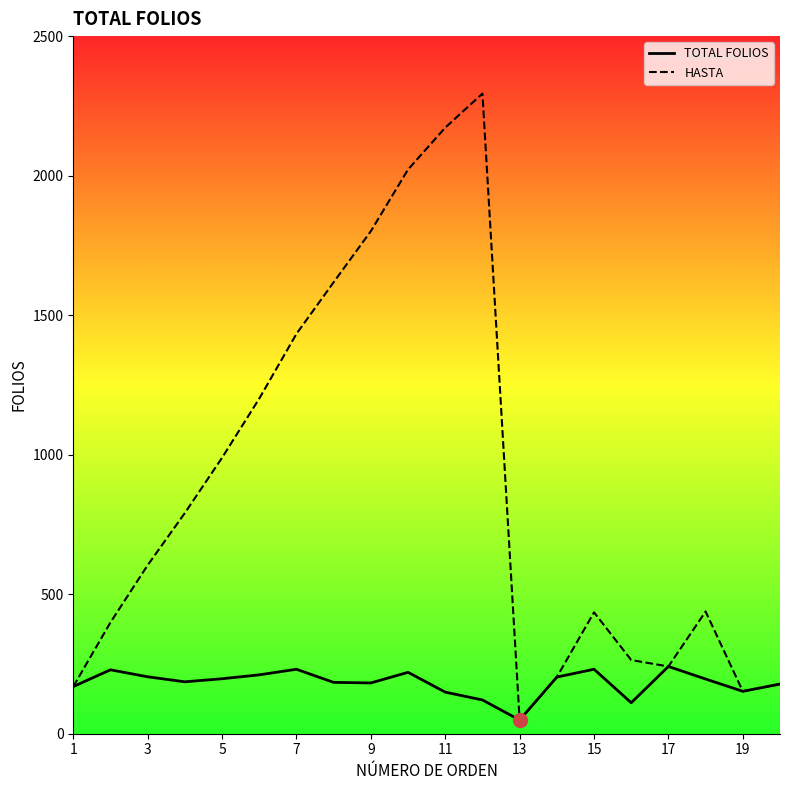

Is the value of TOTAL FOLIOS at 3 greater than the value of HASTA at 15?

No